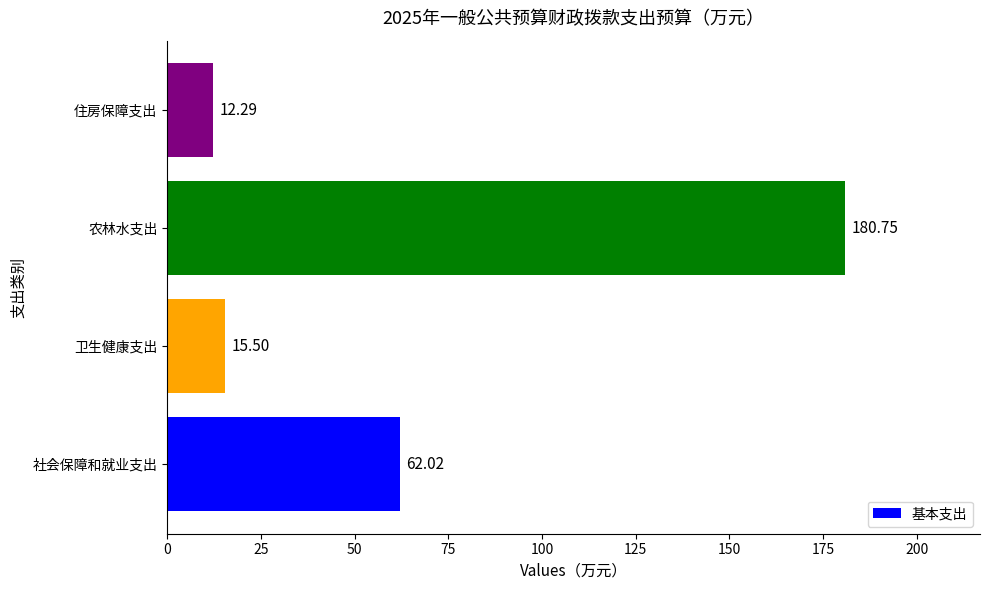

Count the number of values greater than 62.

2